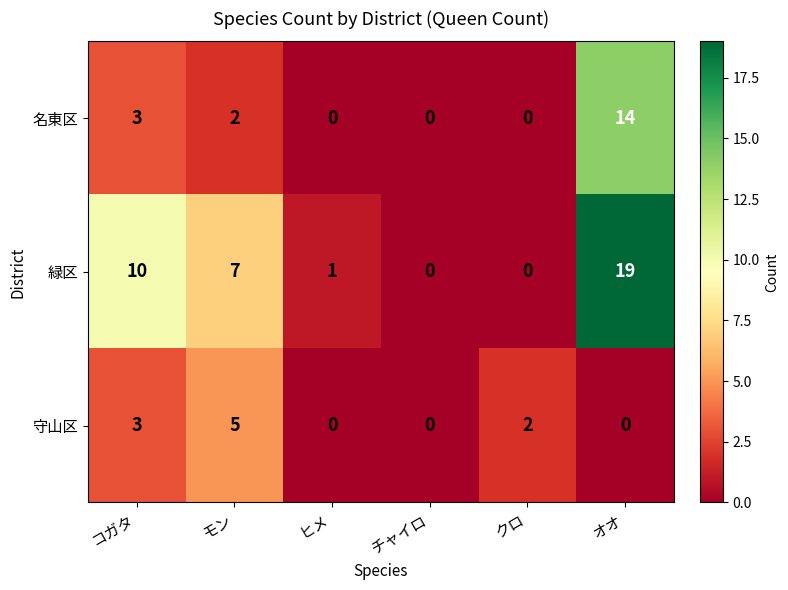

Reading left to right, transcribe all the data shown in this chart.

名東区: 3	2	0	0	0	14
緑区: 10	7	1	0	0	19
守山区: 3	5	0	0	2	0